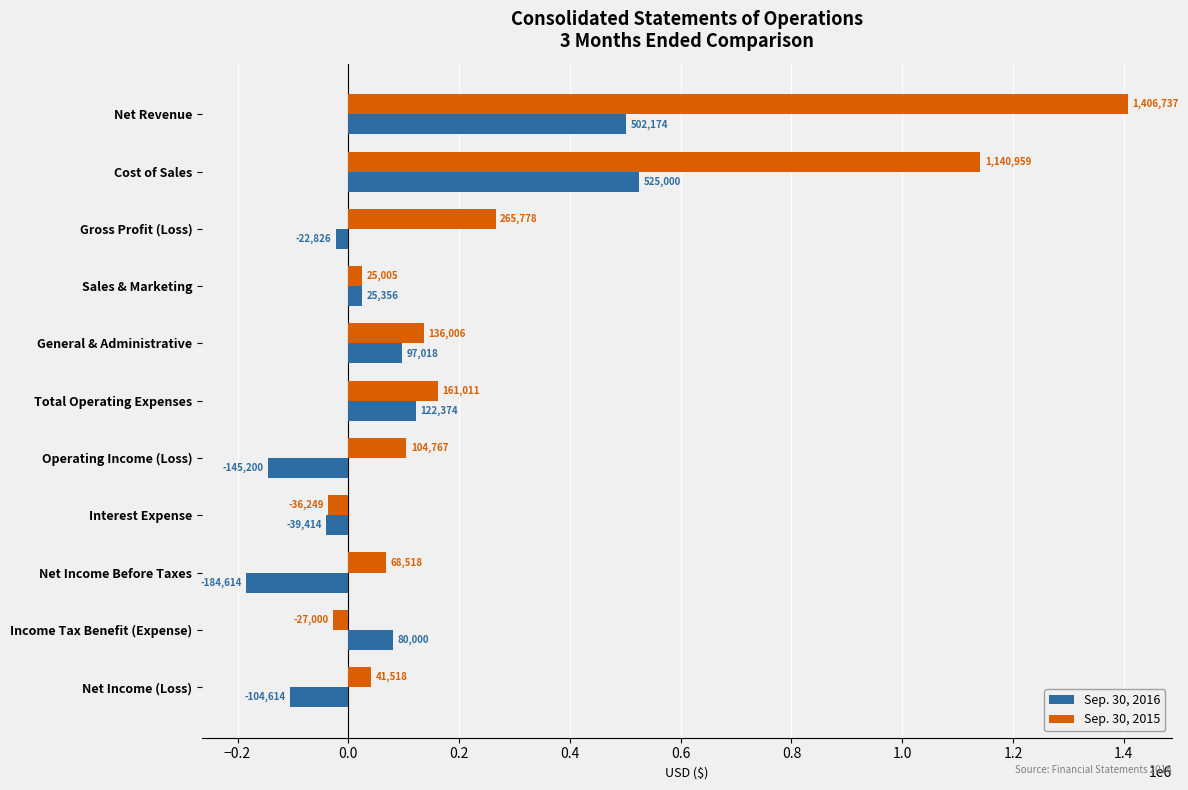

Is it true that Sep. 30, 2016 equals 80000 at Income Tax Benefit (Expense)?

True